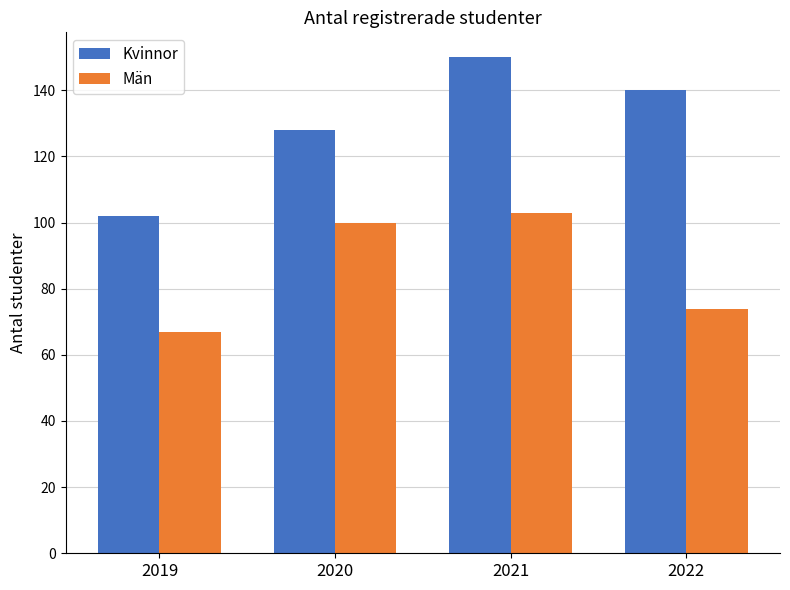

Is it true that Kvinnor equals 32 at 2021?

False